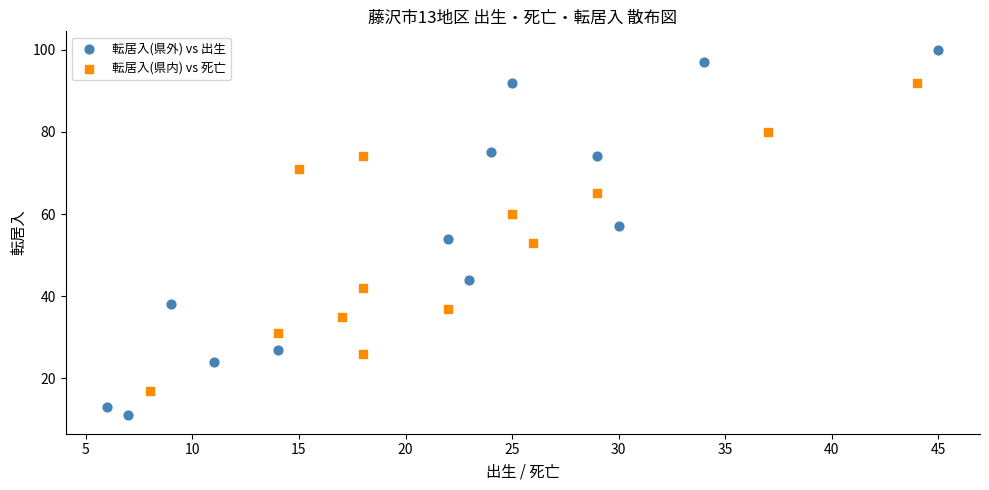

What are all the series names shown in the legend?

転居入(県外) vs 出生, 転居入(県内) vs 死亡